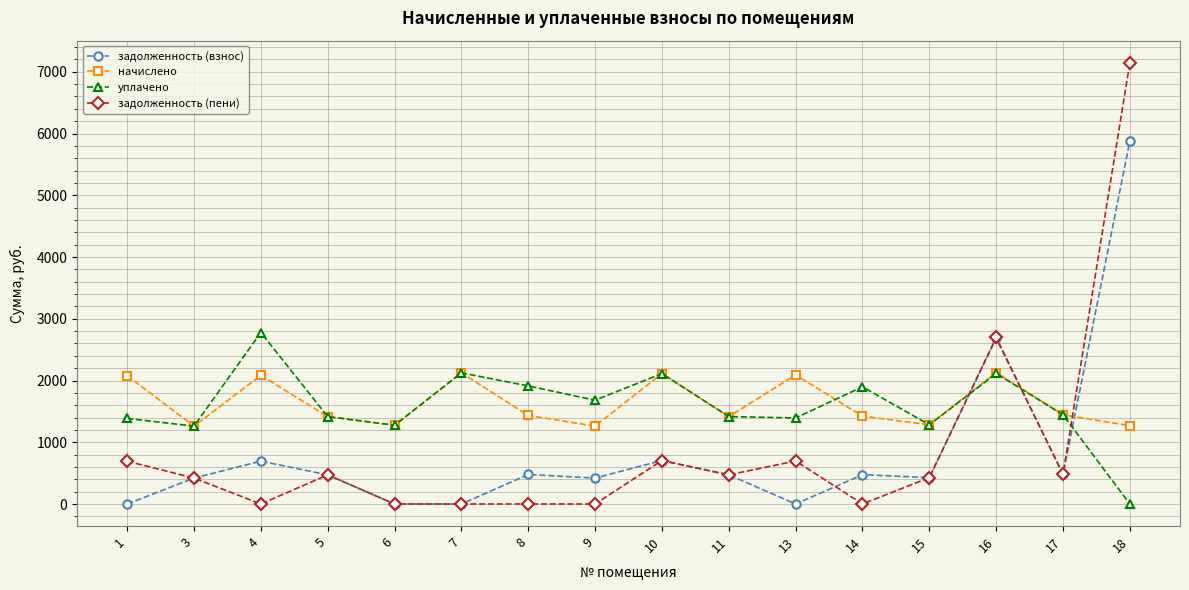

What is the value of the задолженность (взнос) point at the 15th from the left?

481.8